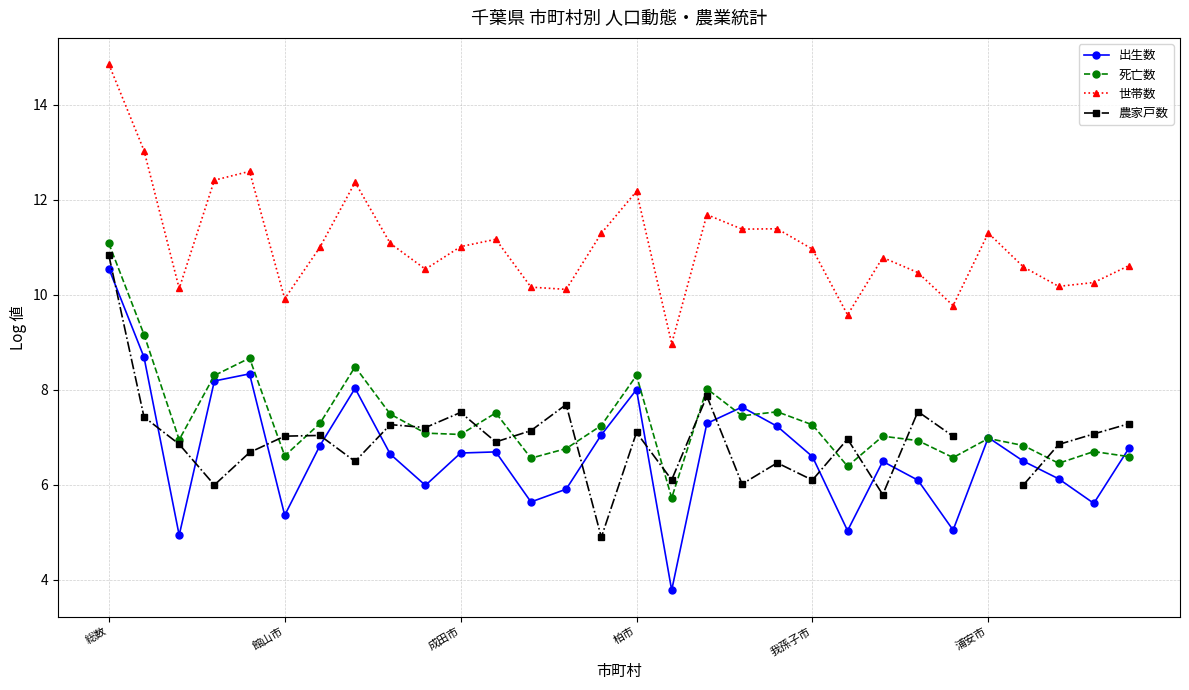

True or false: 死亡数 has more than 2 points higher than both neighbors.

True